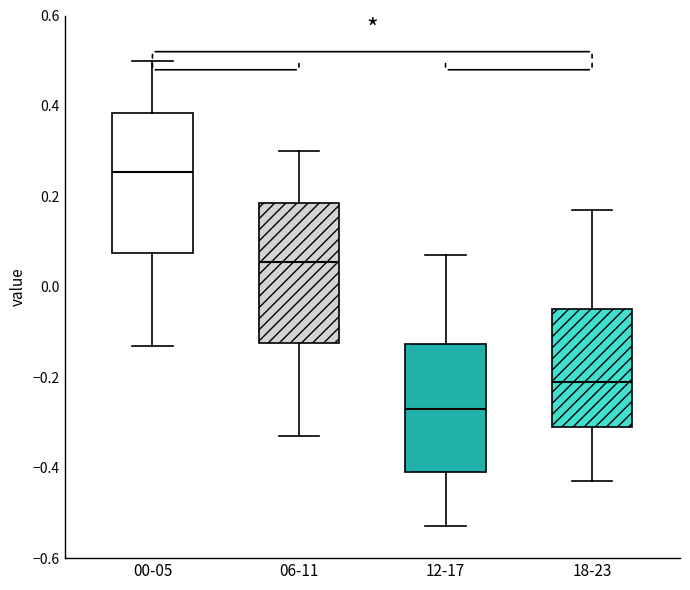

Reading left to right, transcribe this box plot: for each box, give where its median line is, the range the box spans, and where its two whiskers end, as read against the y-axis. The values are not printed on the chart, so give them approximately, as read against the axis.

00-05: median 0.26, box 0.08 to 0.38, whiskers -0.12 to 0.50
06-11: median 0.06, box -0.12 to 0.18, whiskers -0.32 to 0.30
12-17: median -0.26, box -0.40 to -0.12, whiskers -0.52 to 0.08
18-23: median -0.20, box -0.30 to -0.04, whiskers -0.42 to 0.18